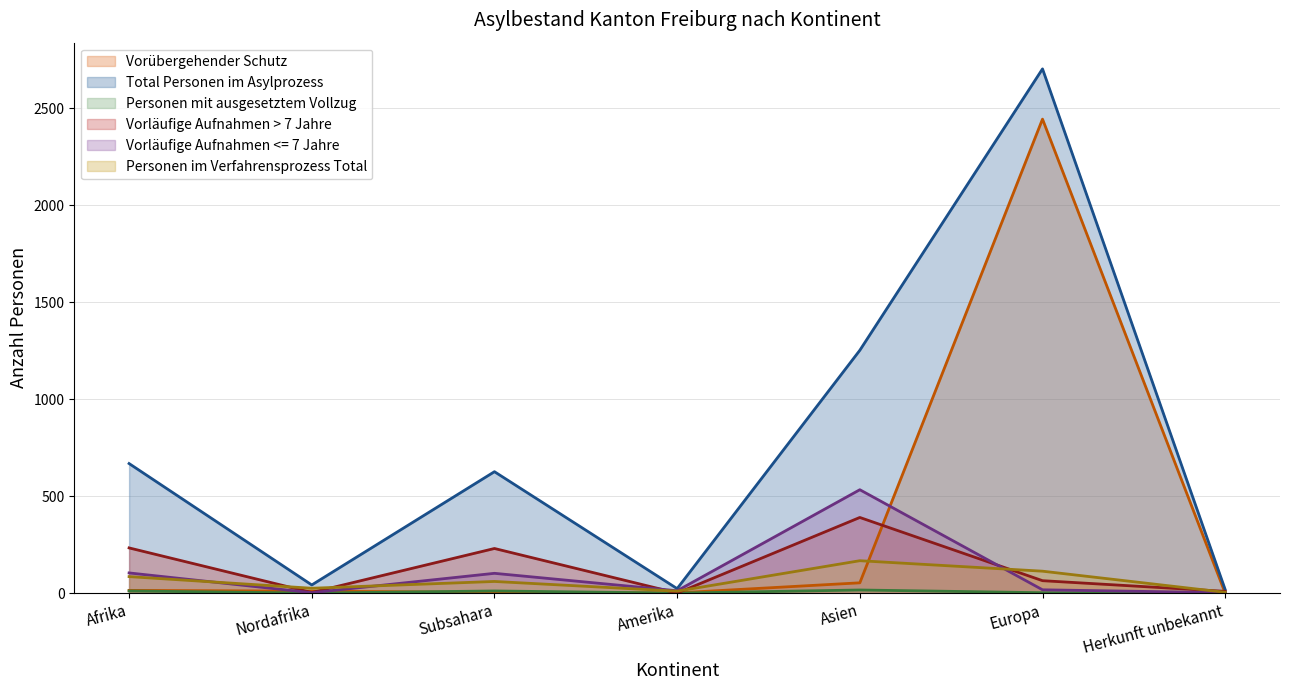

True or false: Total Personen im Asylprozess has more than 2 interior local peaks.

False